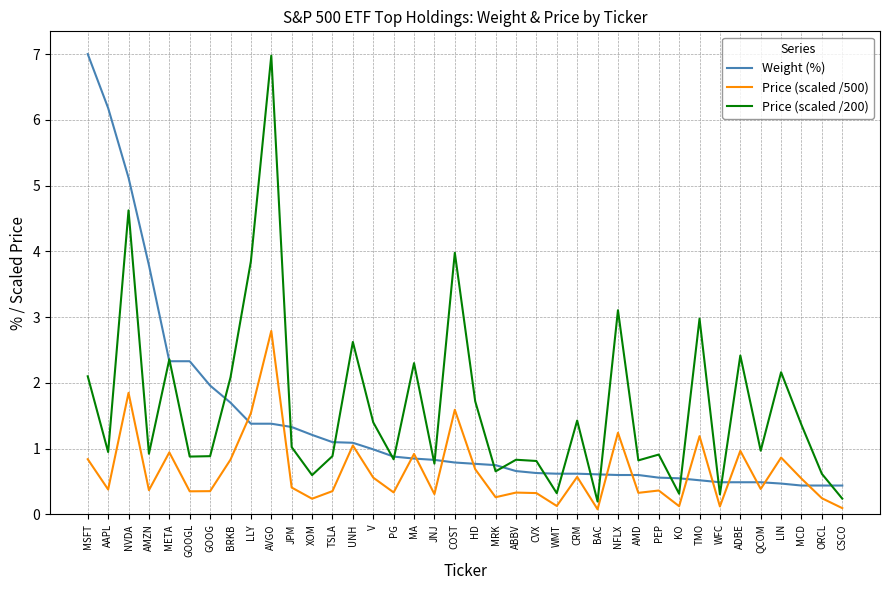

True or false: Price (scaled /500) and Price (scaled /200) cross at least once.

False